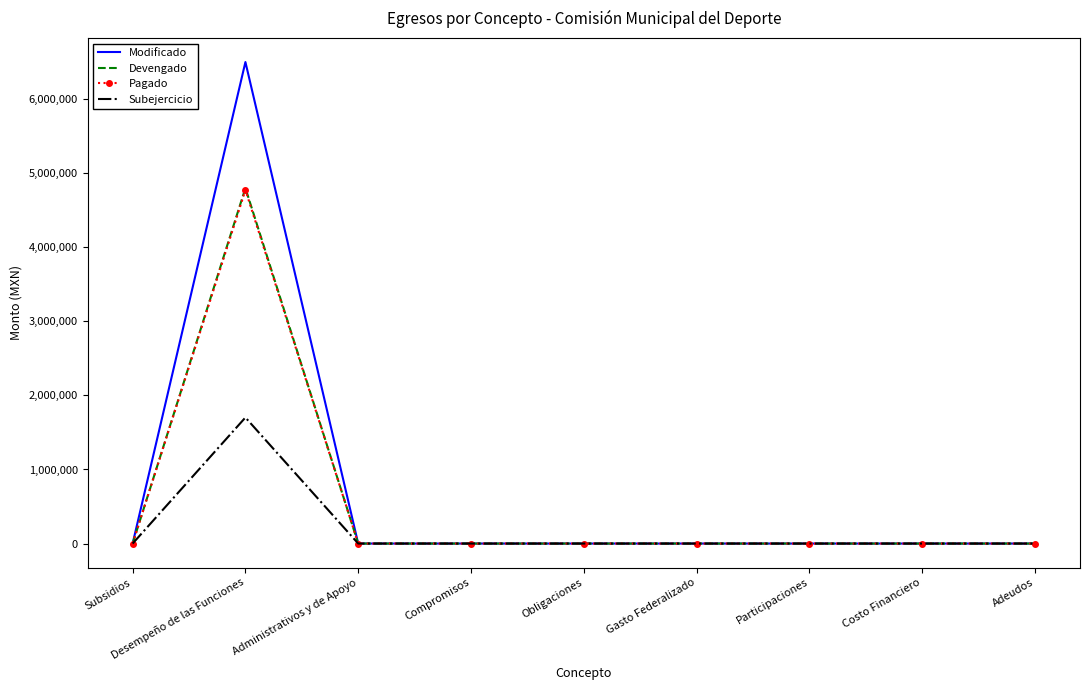

Reading right to left, extract all data points from this chart.

Modificado: Adeudos=0.0	Costo Financiero=0.0	Participaciones=0.0	Gasto Federalizado=0.0	Obligaciones=0.0	Compromisos=0.0	Administrativos y de Apoyo=0.0	Desempeño de las Funciones=6501600.0	Subsidios=0.0
Devengado: Adeudos=0.0	Costo Financiero=0.0	Participaciones=0.0	Gasto Federalizado=0.0	Obligaciones=0.0	Compromisos=0.0	Administrativos y de Apoyo=0.0	Desempeño de las Funciones=4799713.5	Subsidios=0.0
Pagado: Adeudos=0.0	Costo Financiero=0.0	Participaciones=0.0	Gasto Federalizado=0.0	Obligaciones=0.0	Compromisos=0.0	Administrativos y de Apoyo=0.0	Desempeño de las Funciones=4773940.5	Subsidios=0.0
Subejercicio: Adeudos=0.0	Costo Financiero=0.0	Participaciones=0.0	Gasto Federalizado=0.0	Obligaciones=0.0	Compromisos=0.0	Administrativos y de Apoyo=0.0	Desempeño de las Funciones=1701886.5	Subsidios=0.0